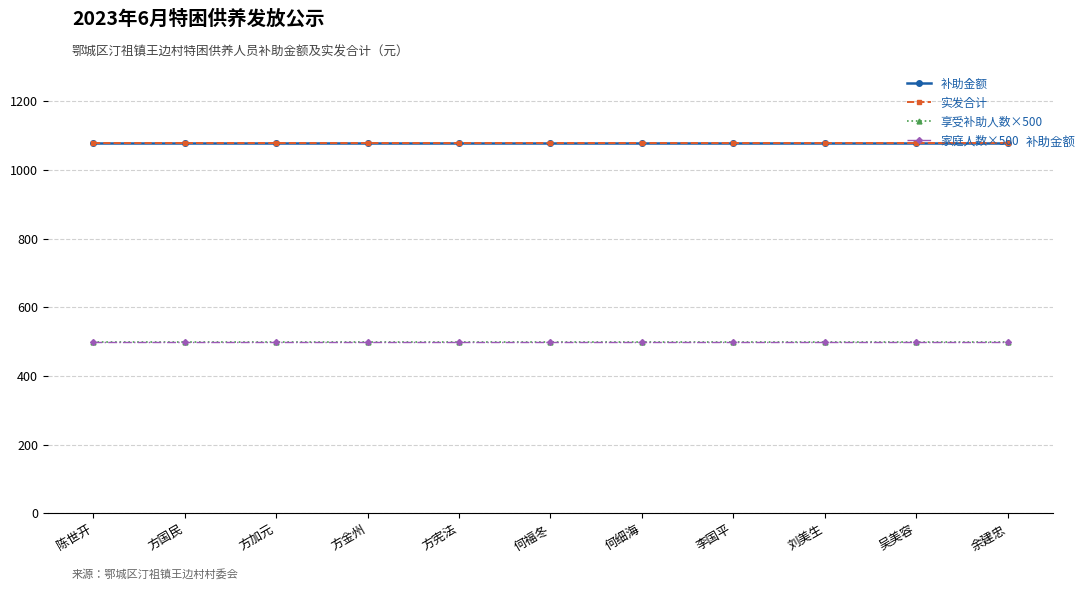

True or false: 享受补助人数×500 and 补助金额 intersect in this chart.

False